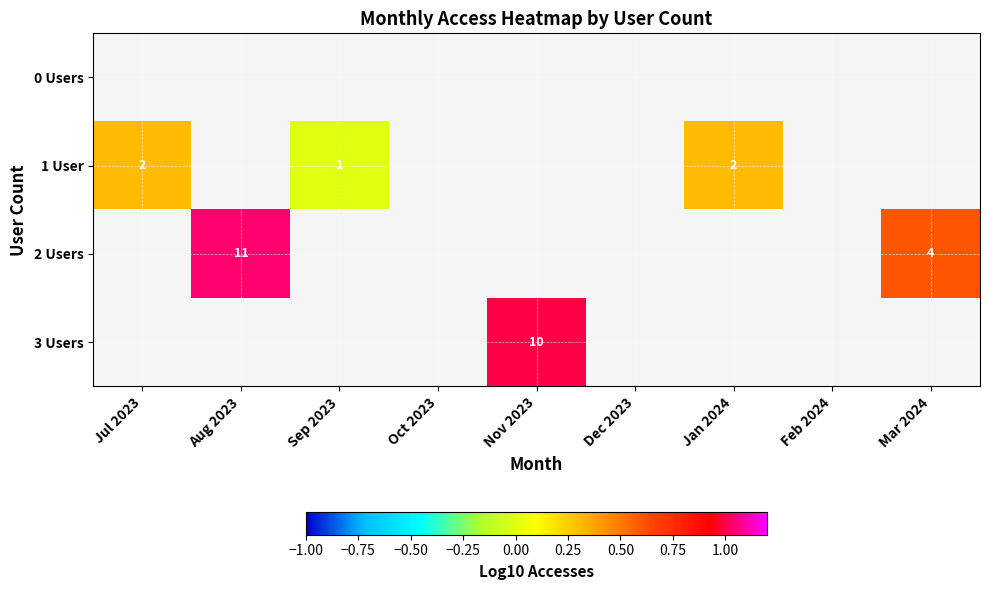

How many series are shown in this chart?

4